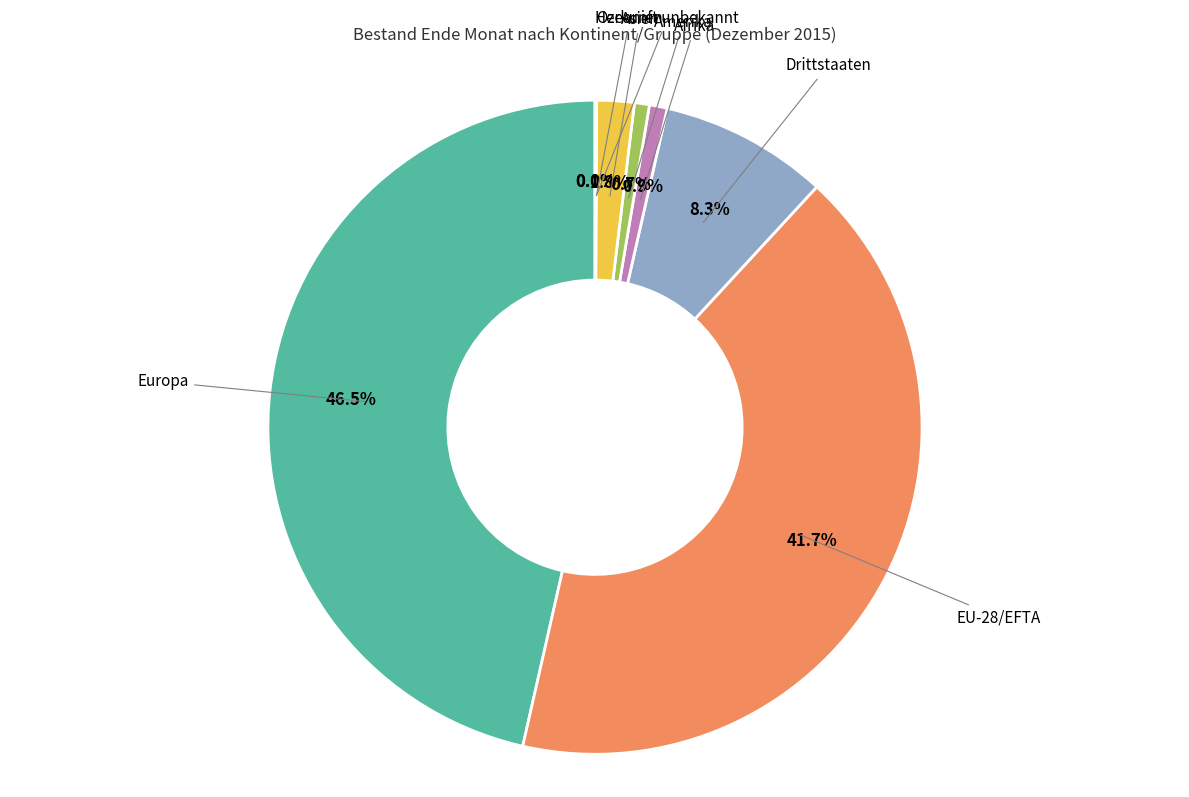

Is there any slice that represents more than half of the pie?

No